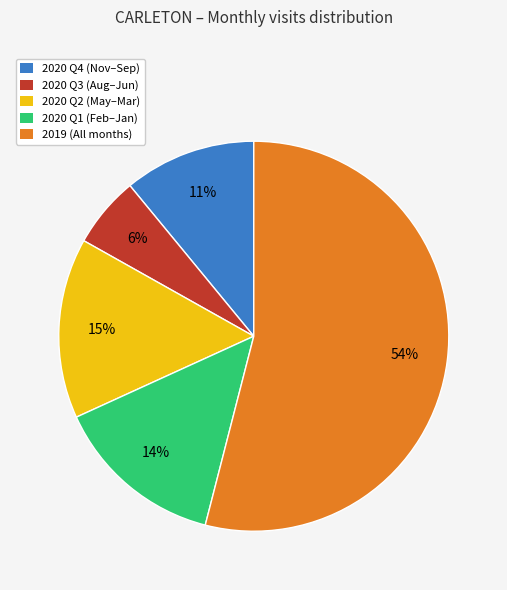

Combined, do 2020 Q2 (May–Mar) and 2020 Q3 (Aug–Jun) account for over 50%?

No